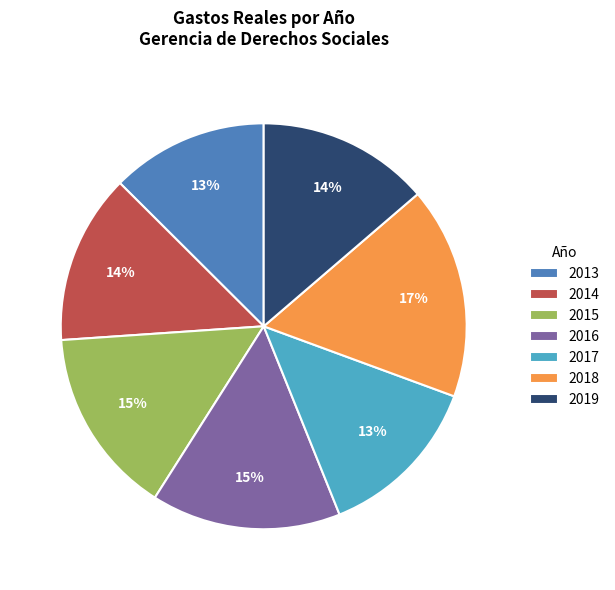

Between 2017 and 2013, which is larger?

2017